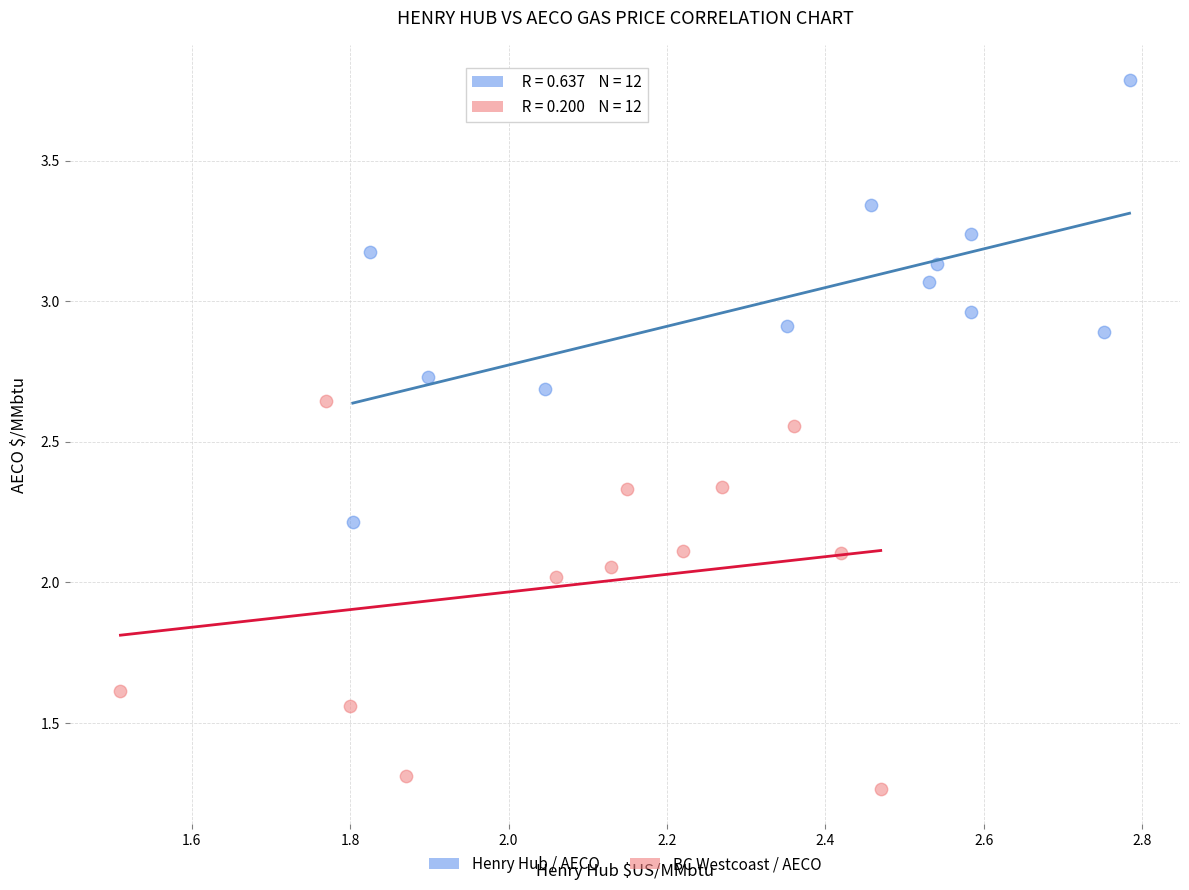

Which series has the largest Y range (max minus min)?

Henry Hub / AECO